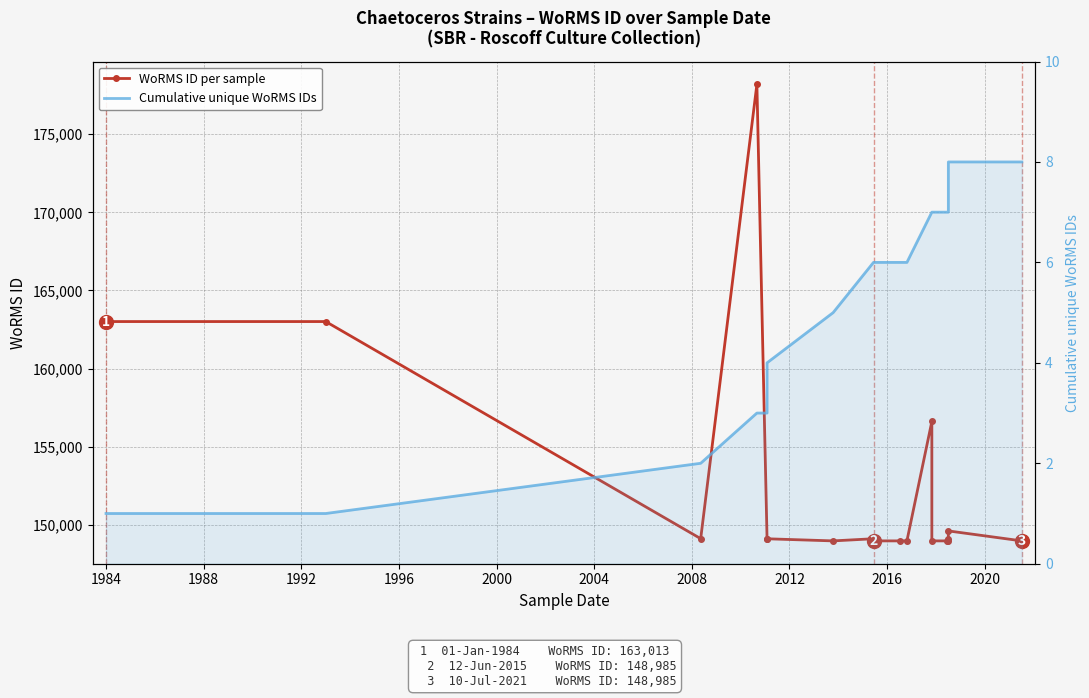

True or false: Cumulative unique WoRMS IDs has a value of 1 at 2004.

False